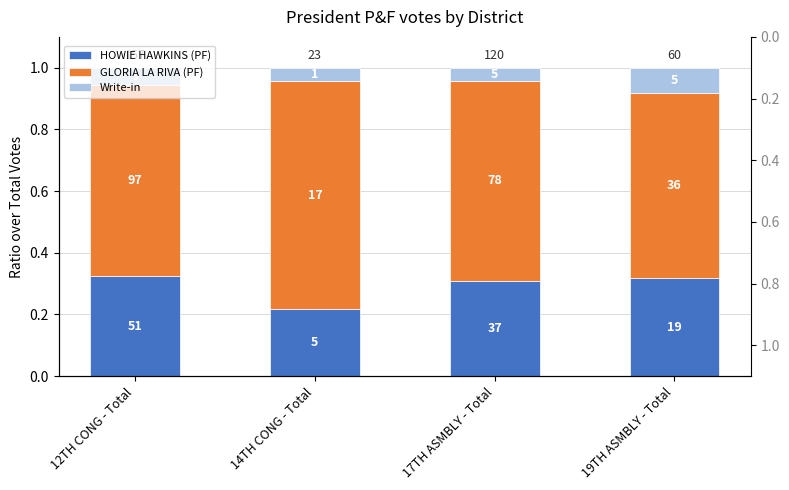

What is the total value across all series at 17TH ASMBLY - Total?

1.0